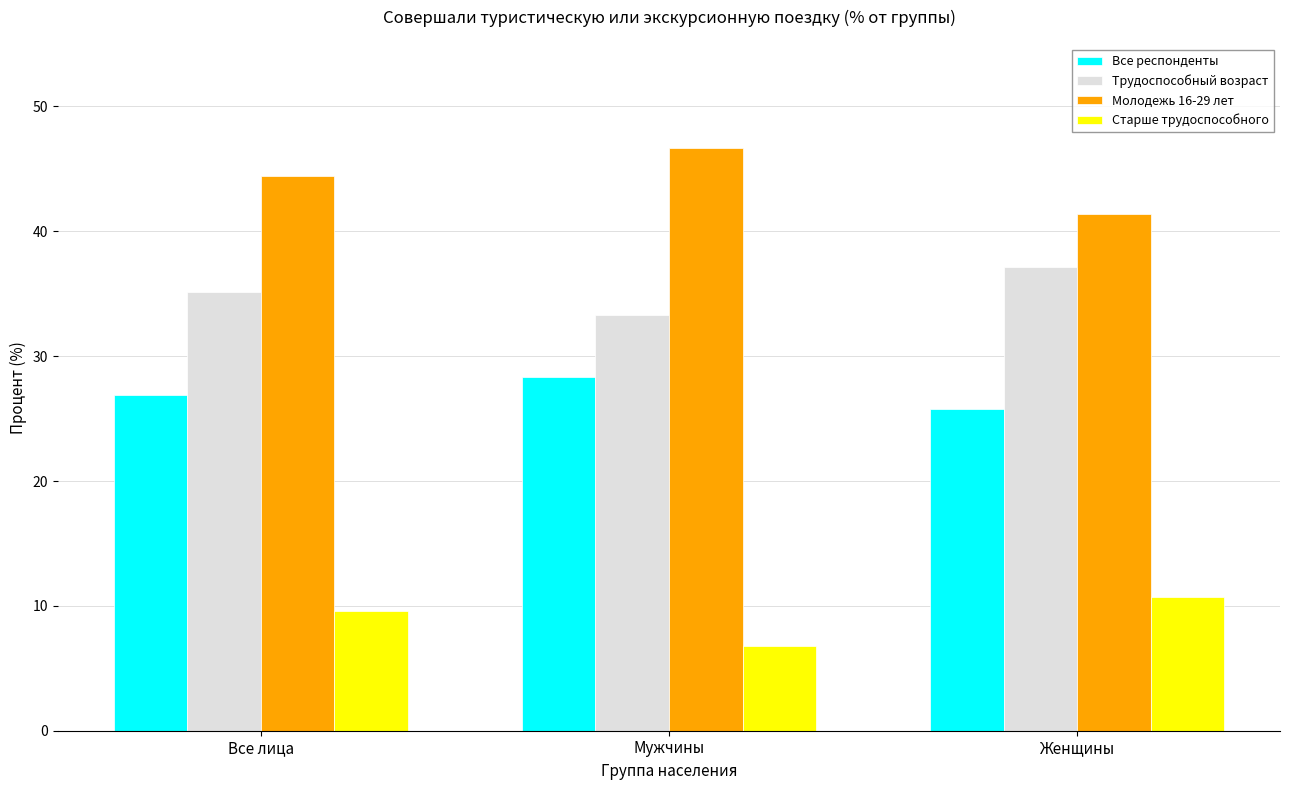

The value of Молодежь 16-29 лет at Мужчины is 23.5. True or false?

False